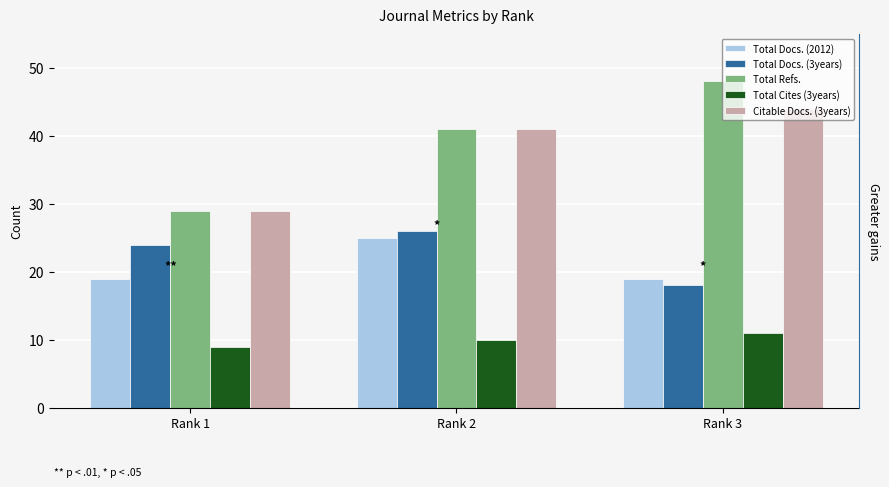

What is the greatest value displayed?

48